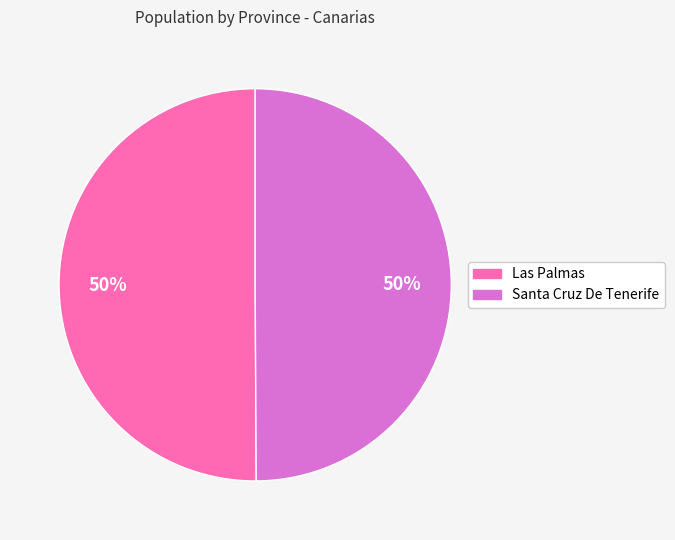

Do Las Palmas and Santa Cruz De Tenerife together represent more than half of the pie?

Yes